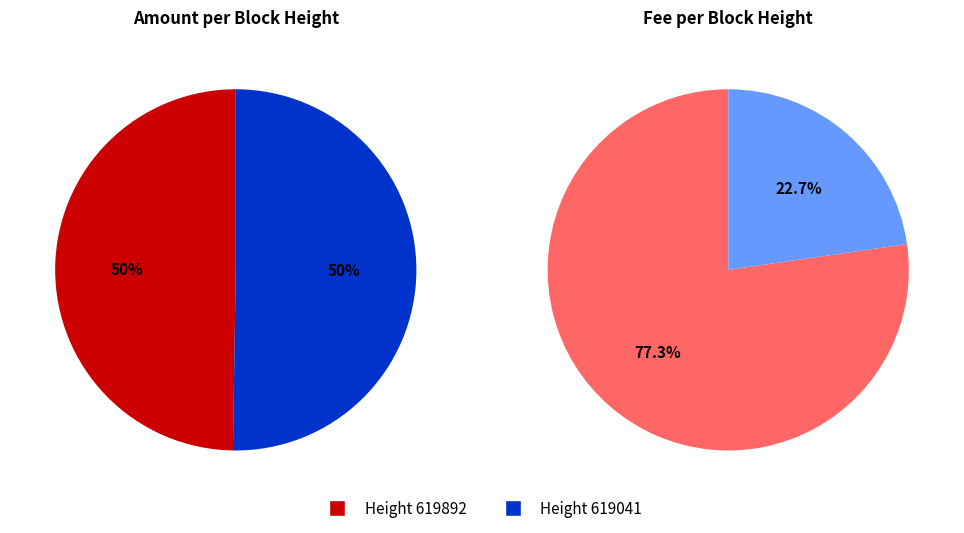

To the nearest percent, what portion does 619892 represent?

50%